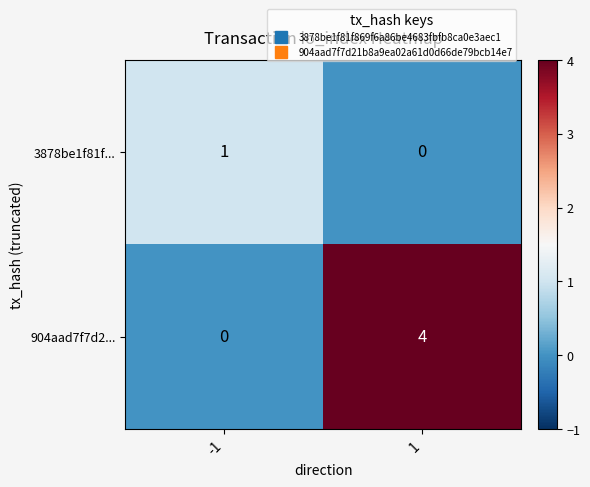

At 1, list the series in order from smallest to largest.

3878be1f81f..., 904aad7f7d2...